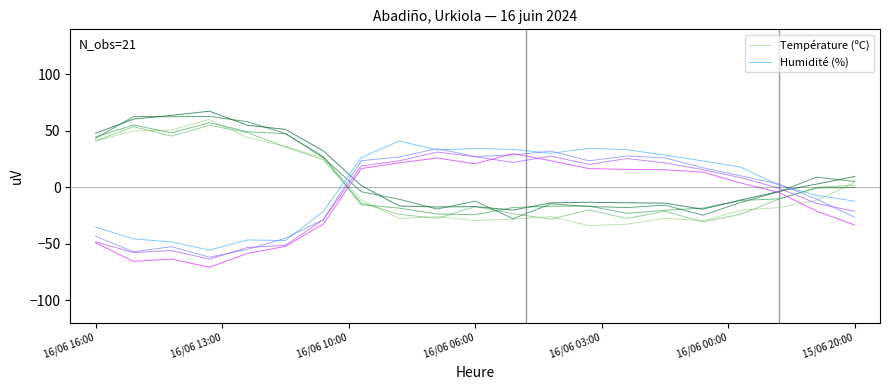

After their last crossing, which series has the higher values: Humidité (%) or Température (ºC)?

Température (ºC)